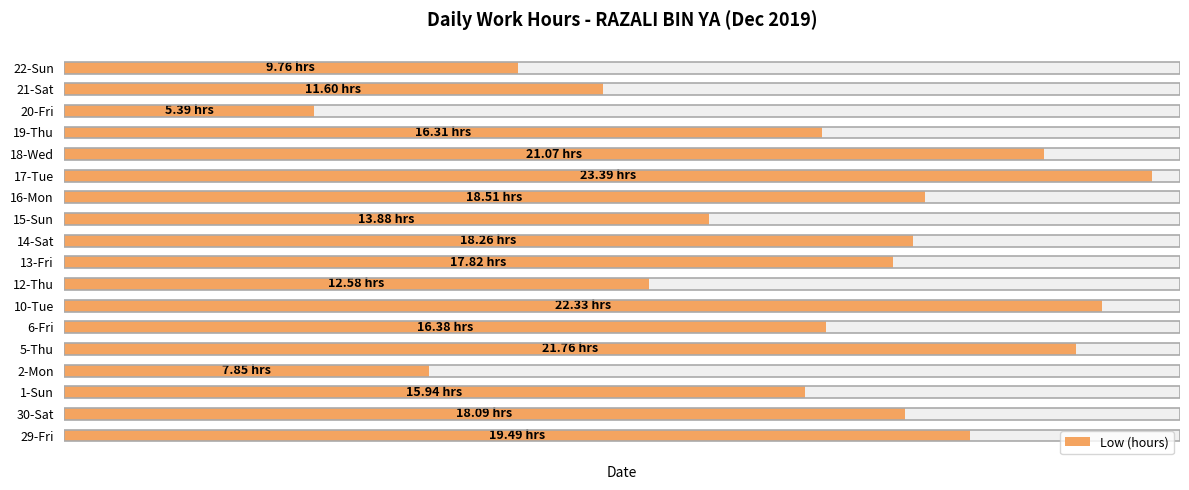

Does the chart contain any negative values?

No